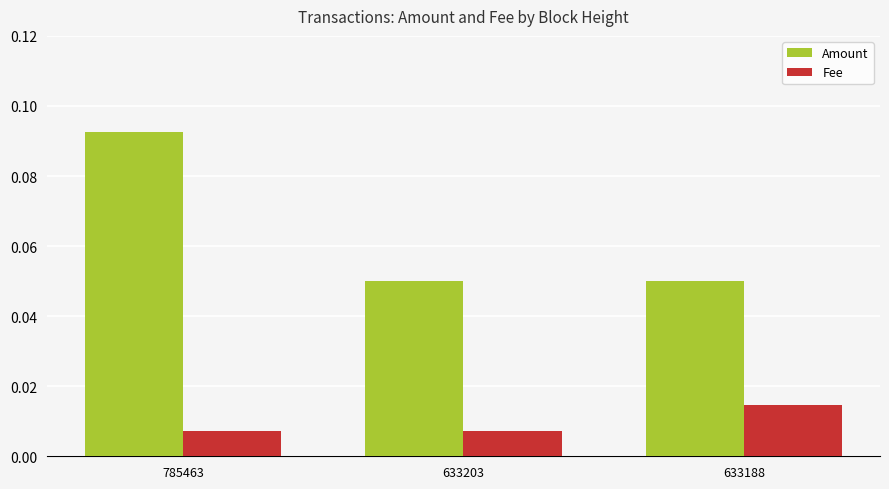

Is the value of Fee at 633188 greater than the value of Amount at 633203?

No